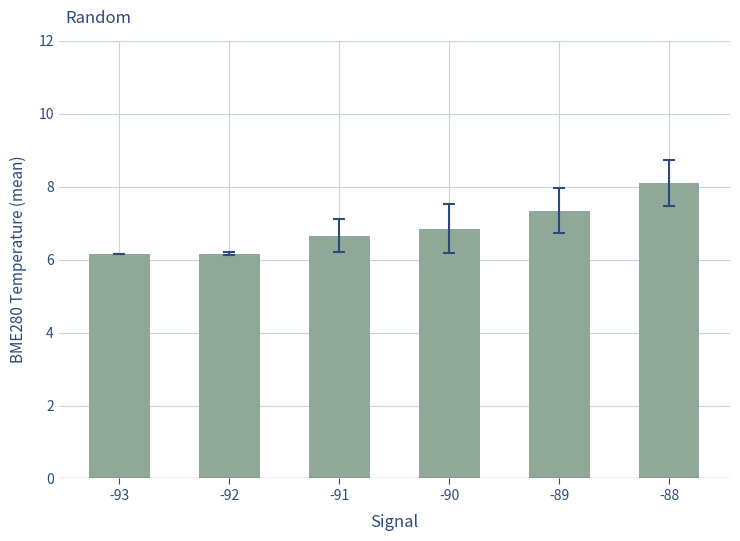

Approximately how many times larger is the value at -93 compared to -90?

0.9